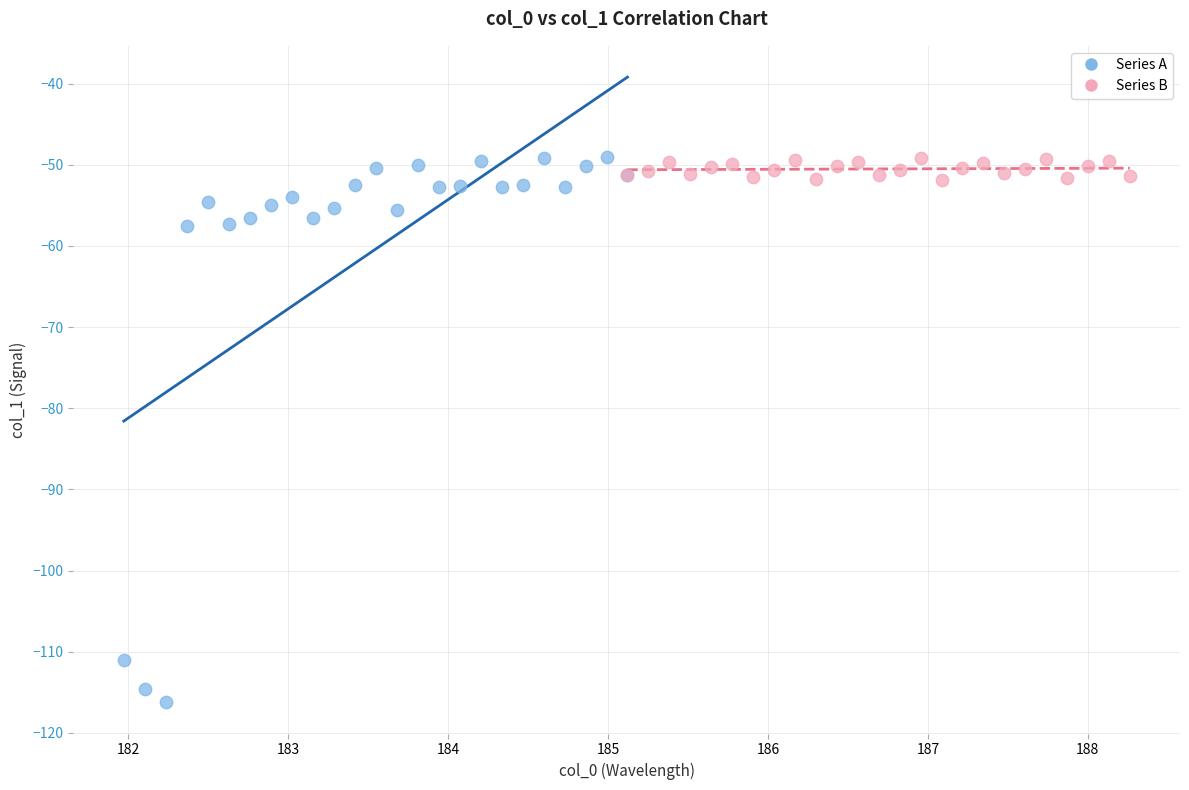

Which series has the largest Y range (max minus min)?

Series A